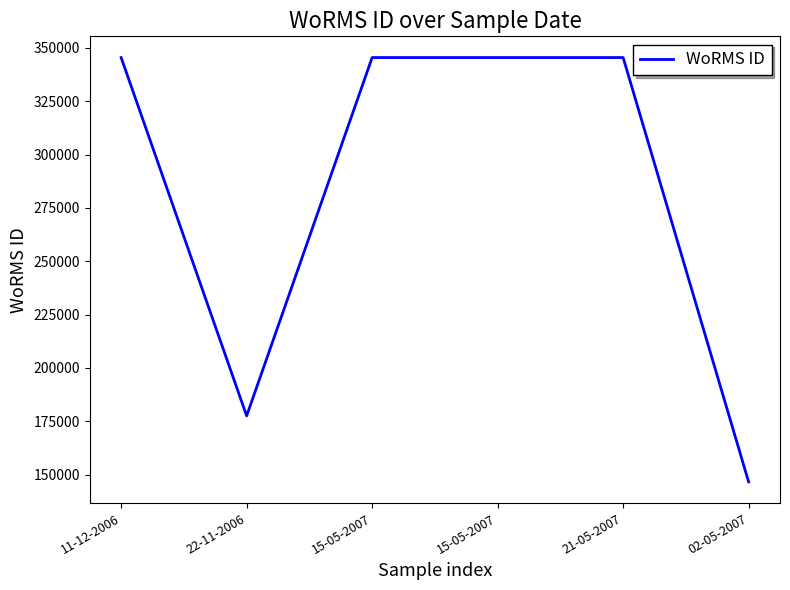

How many lines are shown in the chart?

1